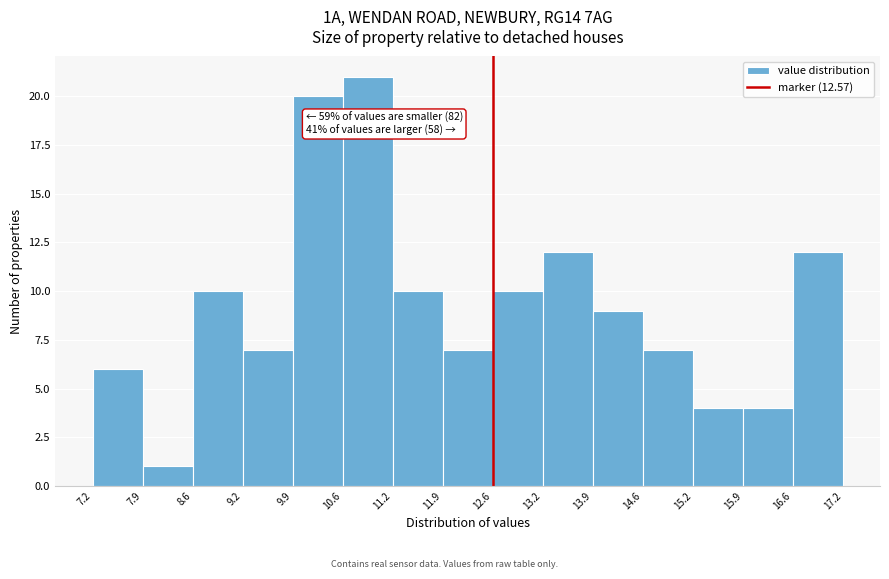

Over which range of the x-axis is the bar tallest?

10.6 to 11.2